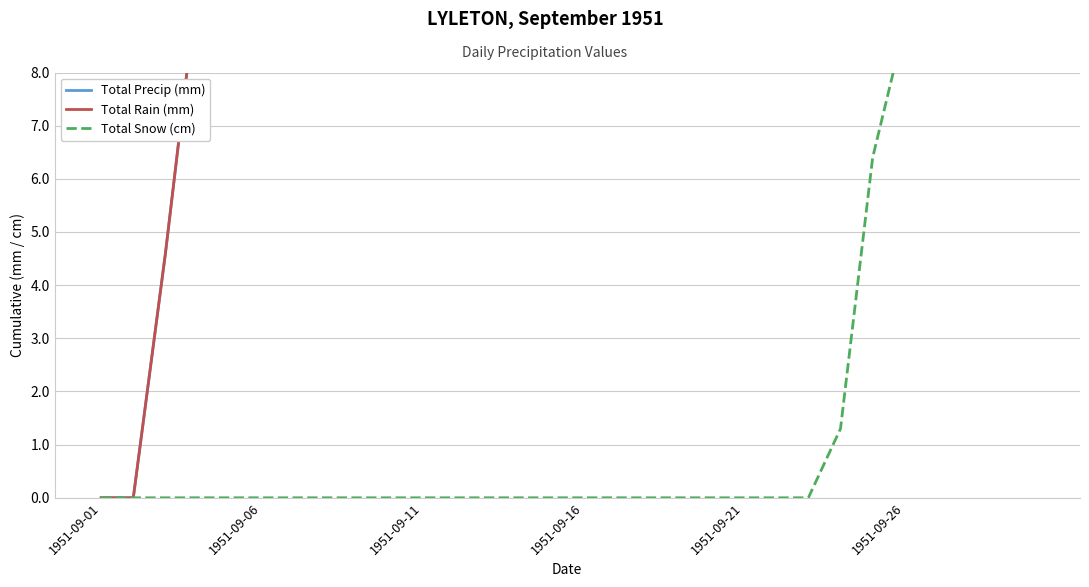

Does the chart display data point markers on the line(s)?

No